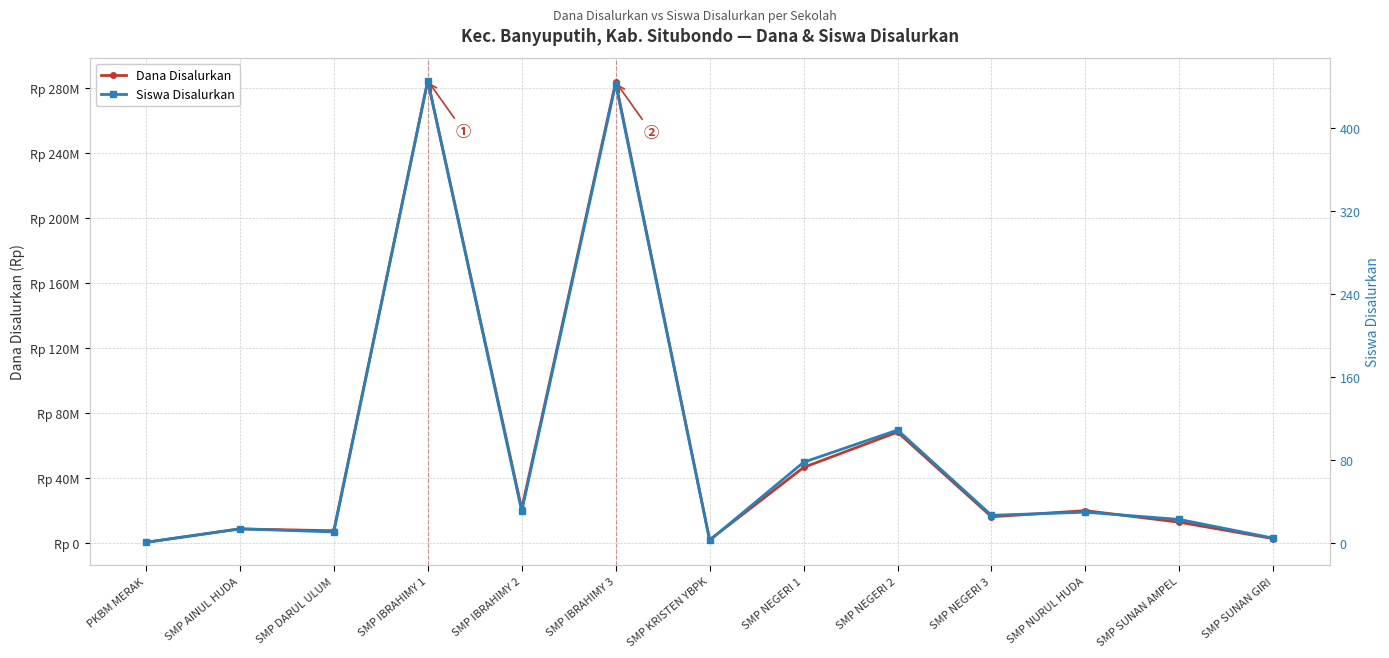

Reading left to right, extract all data points from this chart.

Dana Disalurkan: PKBM MERAK=375000	SMP AINUL HUDA=8625000	SMP DARUL ULUM=7500000	SMP IBRAHIMY 1=284625000	SMP IBRAHIMY 2=21000000	SMP IBRAHIMY 3=283875000	SMP KRISTEN YBPK=1875000	SMP NEGERI 1=46500000	SMP NEGERI 2=68250000	SMP NEGERI 3=16125000	SMP NURUL HUDA=19875000	SMP SUNAN AMPEL=12750000	SMP SUNAN GIRI=2625000
Siswa Disalurkan: PKBM MERAK=1	SMP AINUL HUDA=14	SMP DARUL ULUM=11	SMP IBRAHIMY 1=445	SMP IBRAHIMY 2=31	SMP IBRAHIMY 3=442	SMP KRISTEN YBPK=3	SMP NEGERI 1=78	SMP NEGERI 2=109	SMP NEGERI 3=27	SMP NURUL HUDA=30	SMP SUNAN AMPEL=23	SMP SUNAN GIRI=5